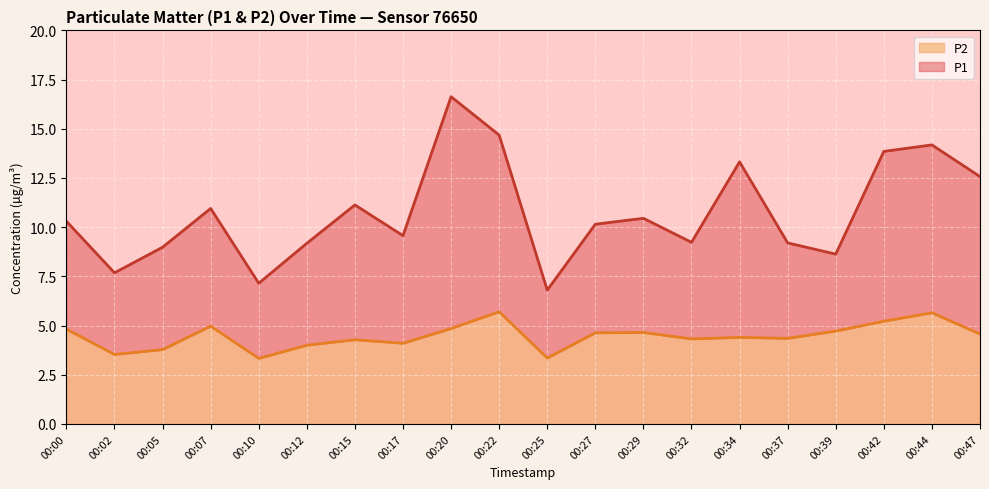

True or false: P1 and P2 cross at least once.

False